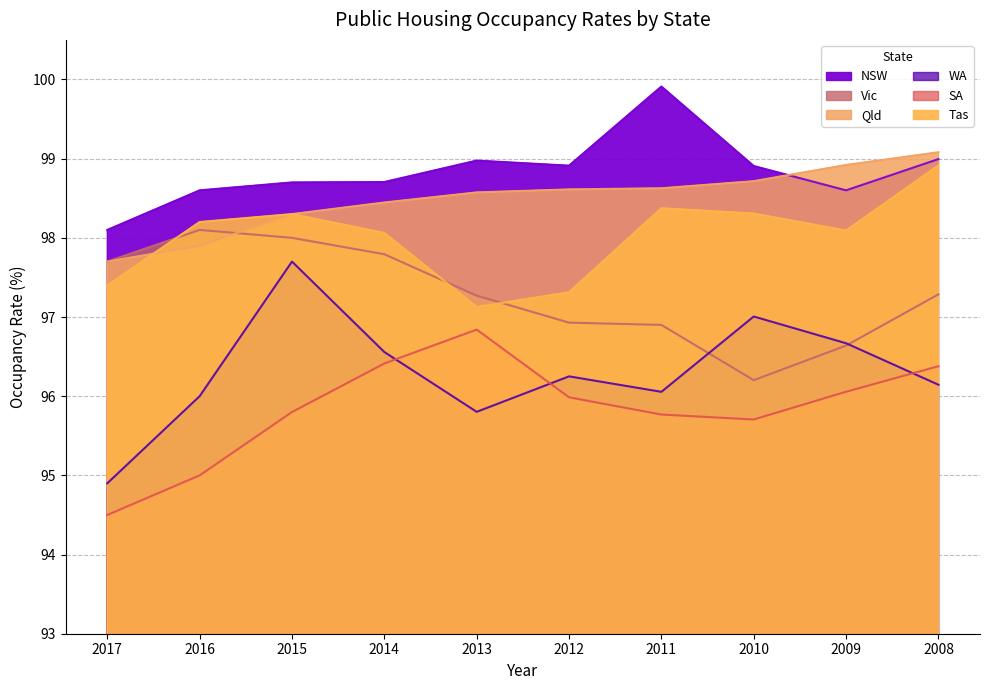

What is the spread (max minus min) of values at 2009?

2.9